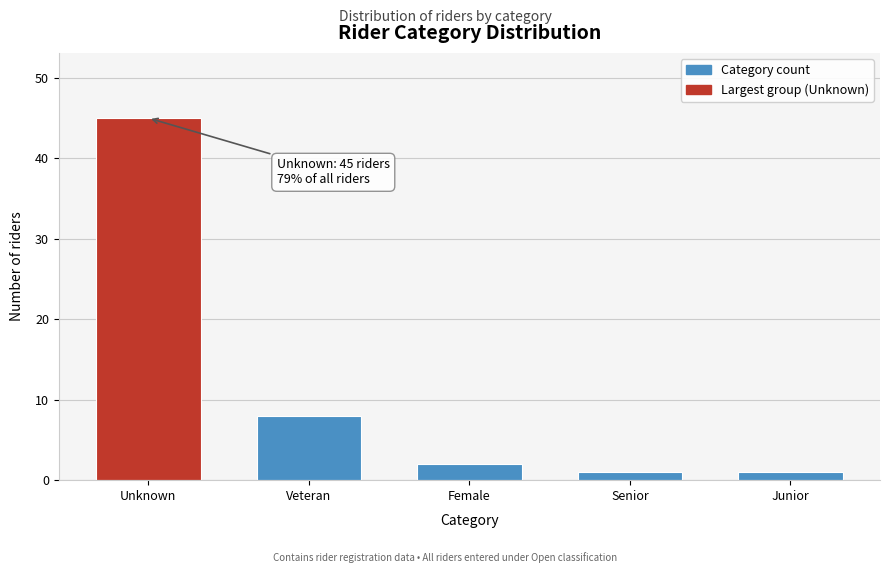

Reading left to right, transcribe all the data shown in this chart.

45	8	2	1	1